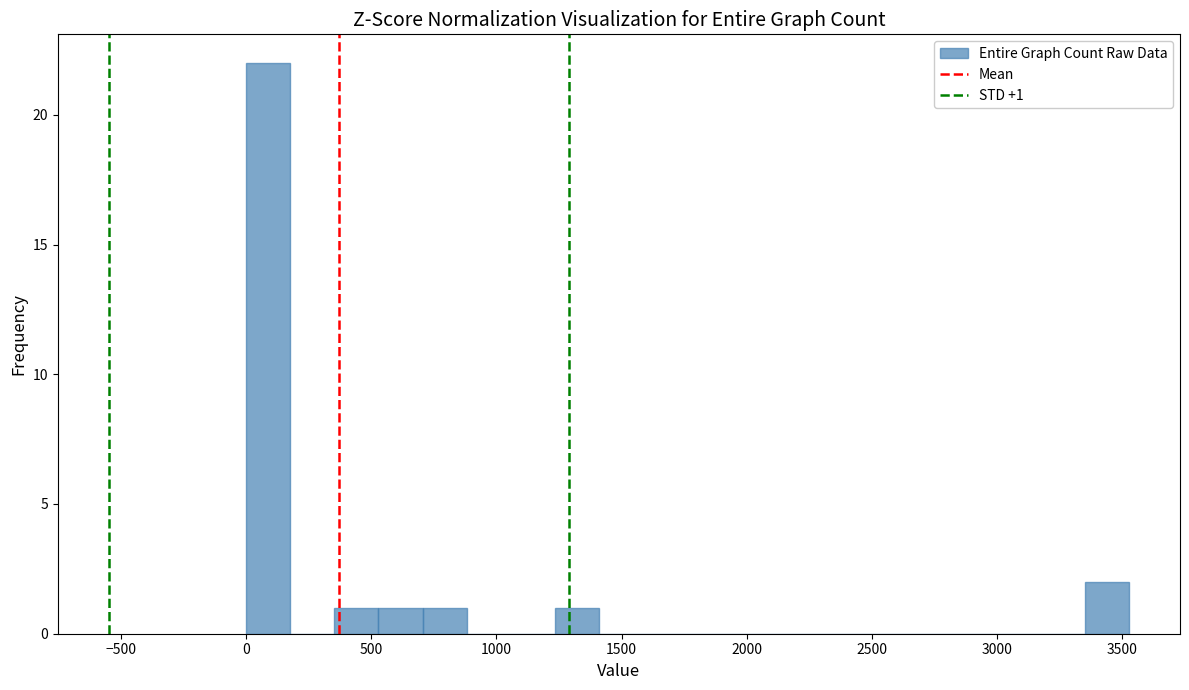

Read against the x-axis, roughly where is the centre of the tallest bar?

100